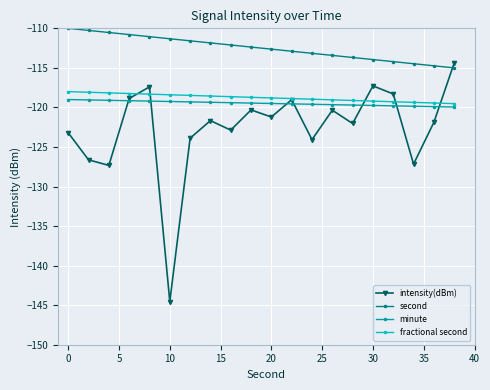

How many interior local peaks does the intensity(dBm) series have?

6